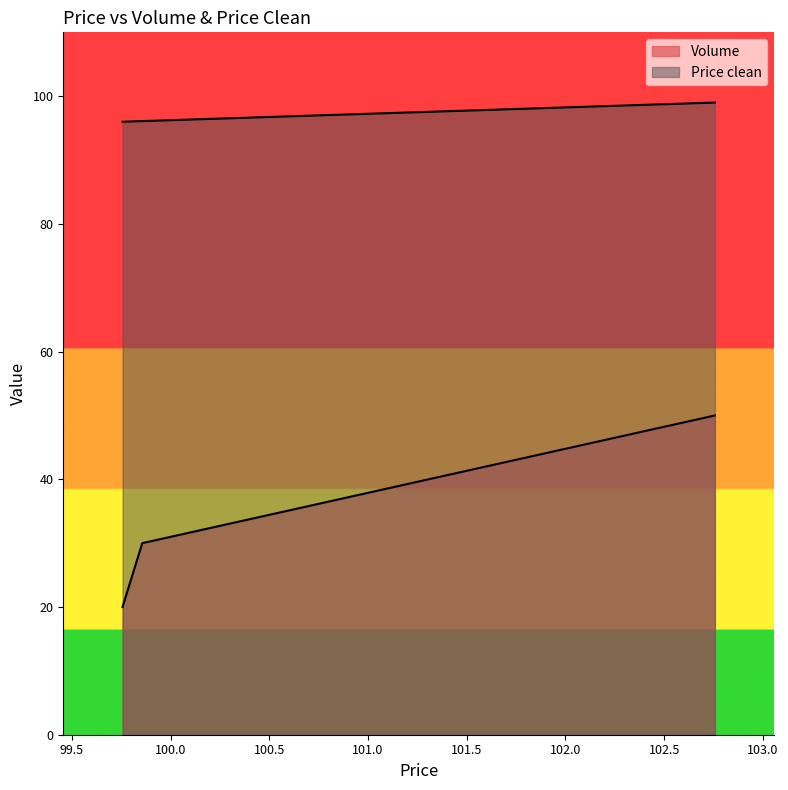

Is the value of Volume at 99.856831 greater than the value of Price clean at 102.756831?

No